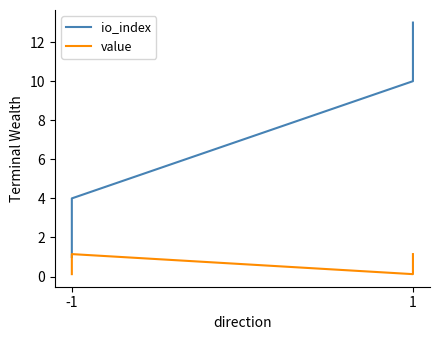

Is it true that value equals 0.1 at 1?

True